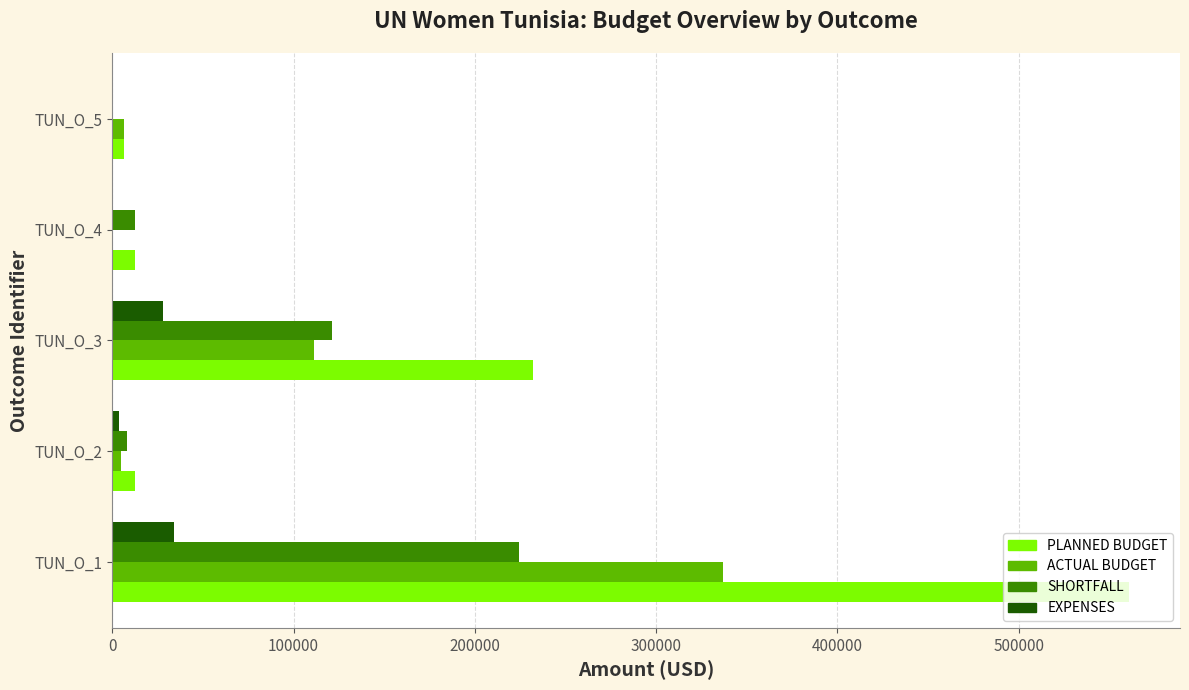

What is the sum of all ACTUAL BUDGET values?

459160.1